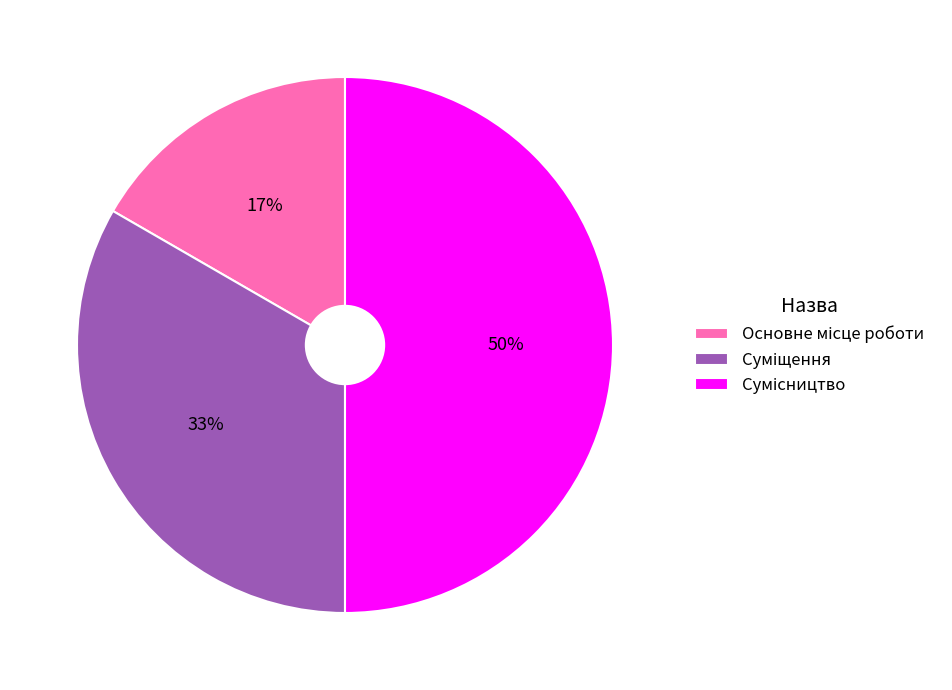

To the nearest percent, what is the average slice percentage?

33%